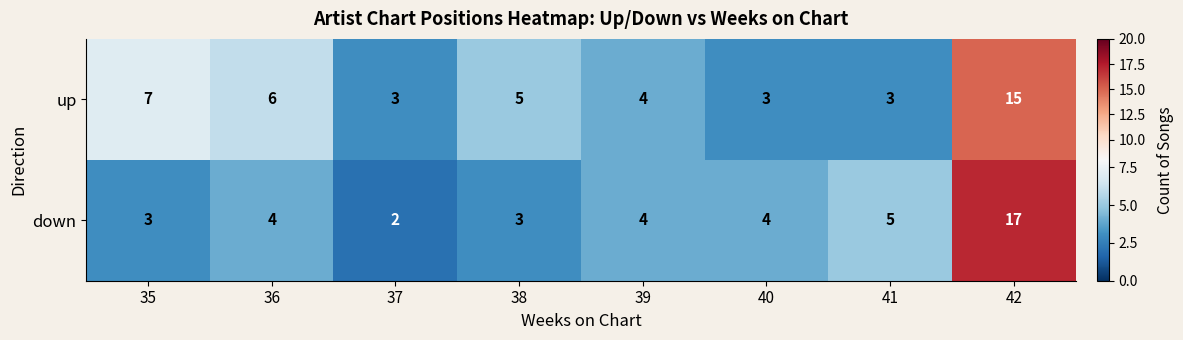

Read the down value at 42, to the nearest 10.

20